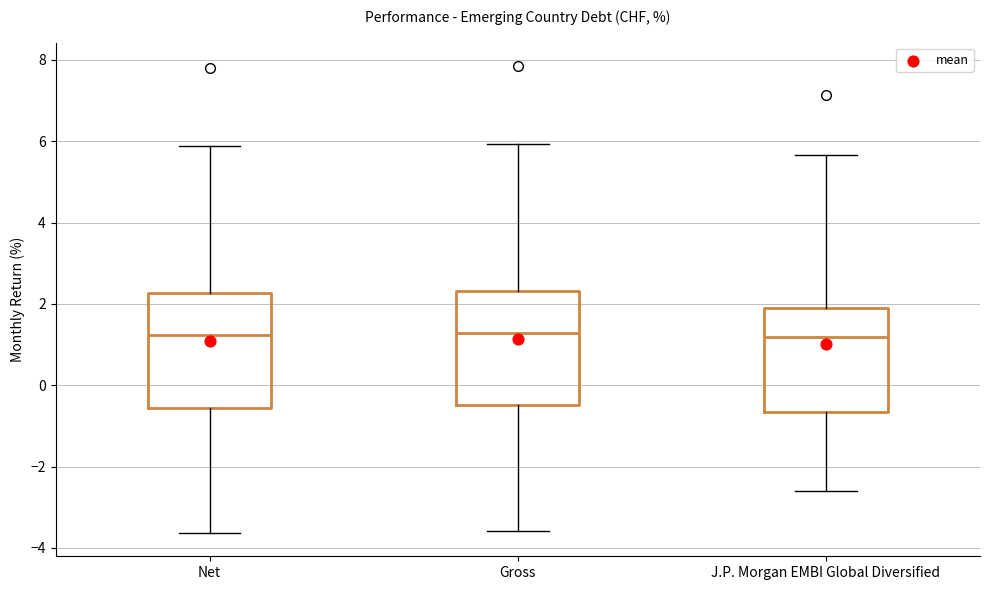

Reading left to right, transcribe this box plot: for each box, give where its median line is, the range the box spans, and where its two whiskers end, as read against the y-axis. The values are not printed on the chart, so give them approximately, as read against the axis.

Net: median 1.2, box -0.6 to 2.2, whiskers -3.6 to 5.8
Gross: median 1.2, box -0.4 to 2.4, whiskers -3.6 to 6.0
J.P. Morgan EMBI Global Diversified: median 1.2, box -0.6 to 1.8, whiskers -2.6 to 5.6